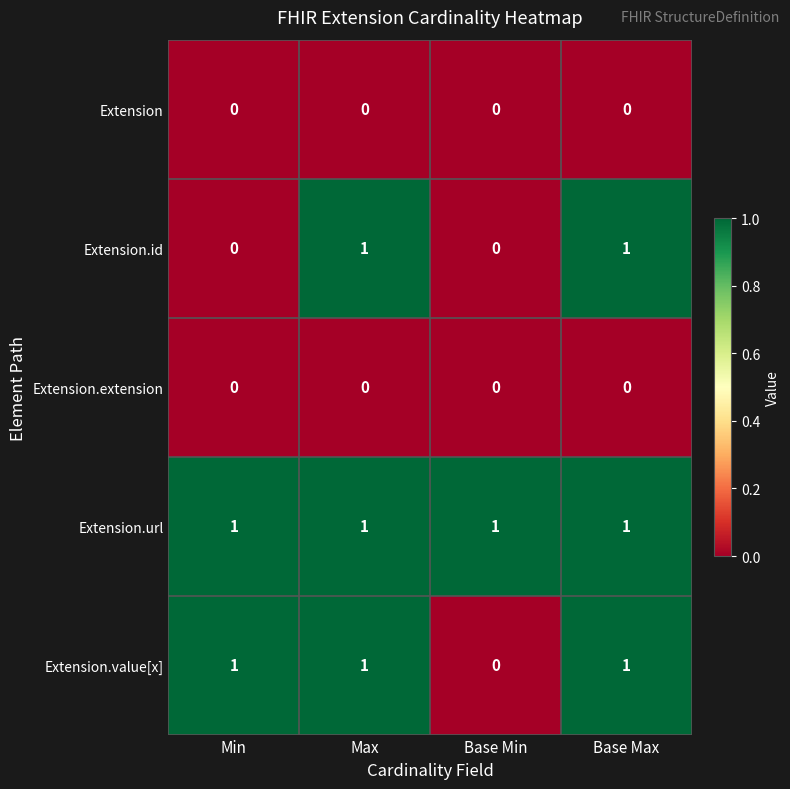

What is the spread (max minus min) of values at Base Min?

1